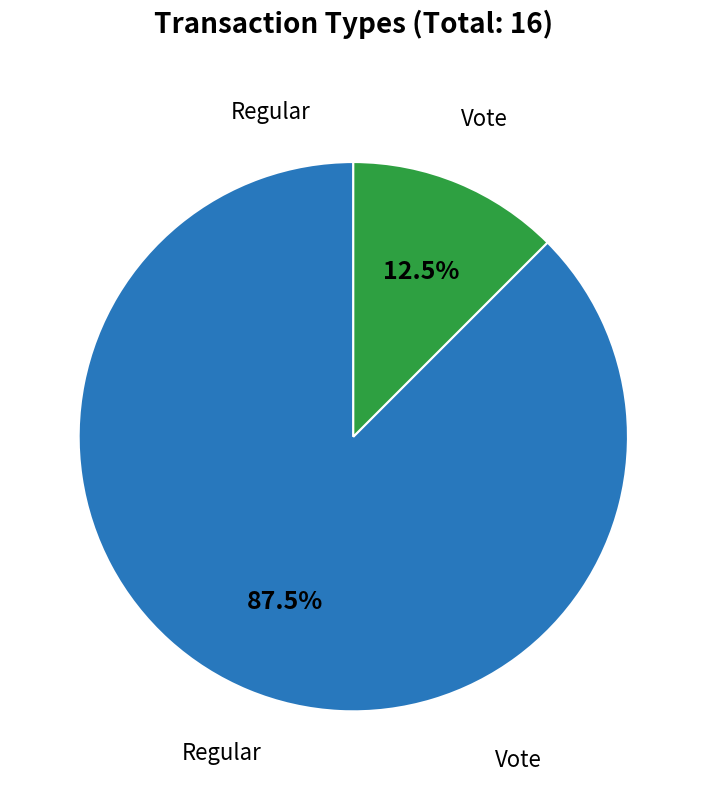

Is there any slice that represents more than half of the pie?

Yes